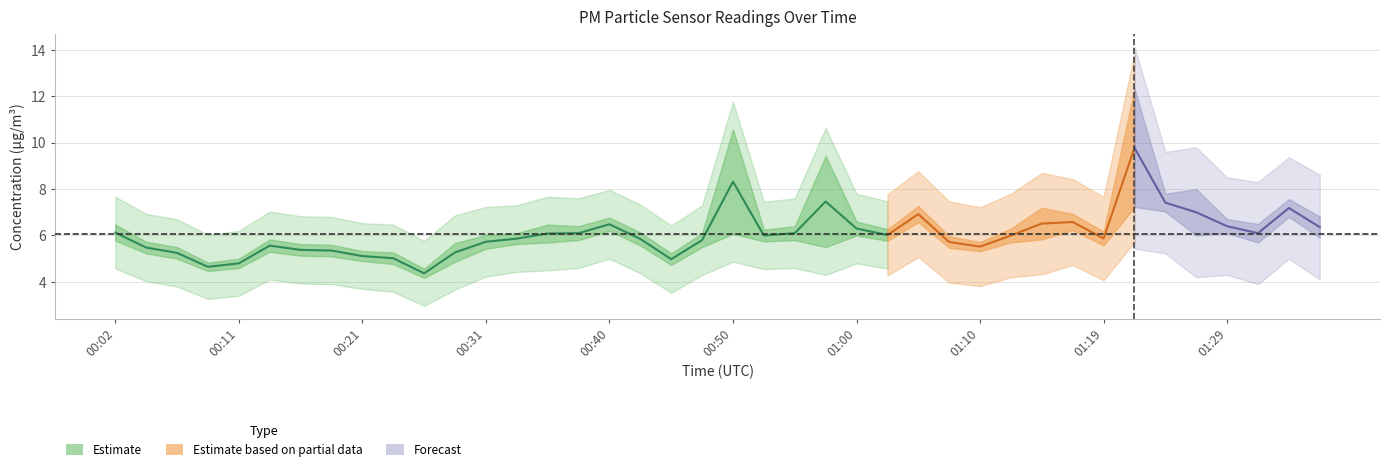

What is the sum of all P1 values?

261.5